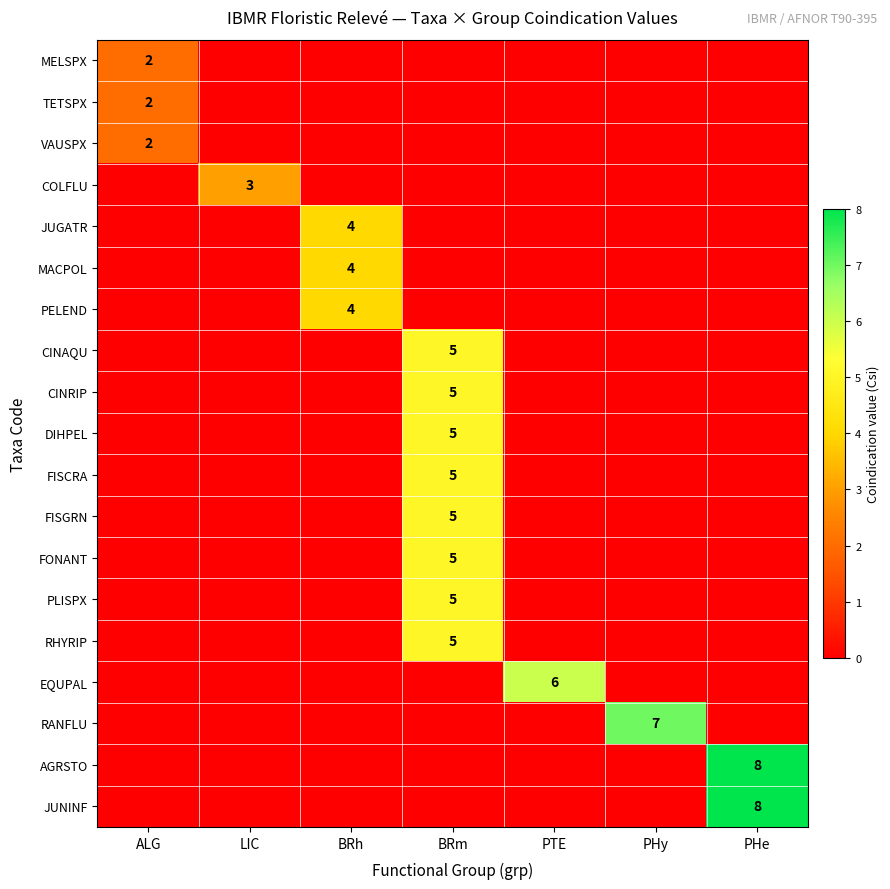

True or false: DIHPEL has a value of 5 at BRm.

True